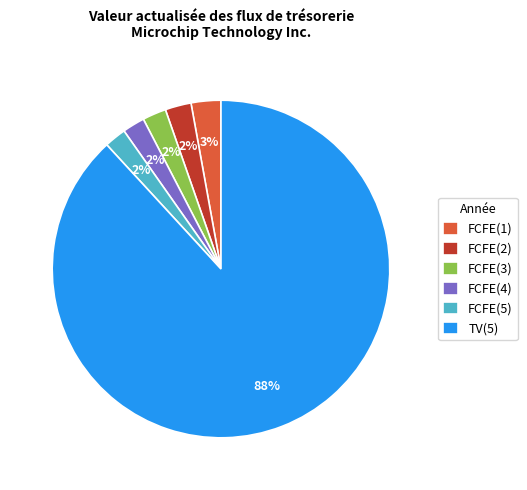

Which slice is the largest?

TV(5)